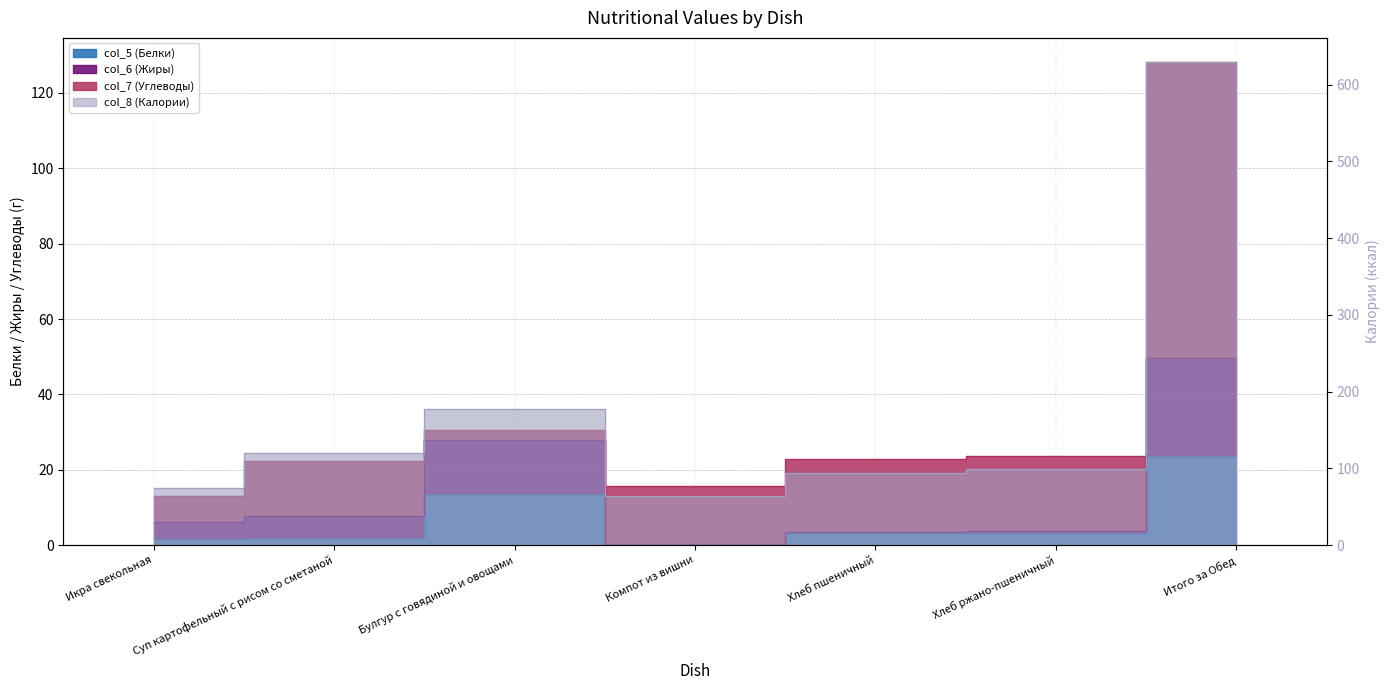

What is the difference between the second highest and second lowest values in the col_5 (Белки) series?

12.0